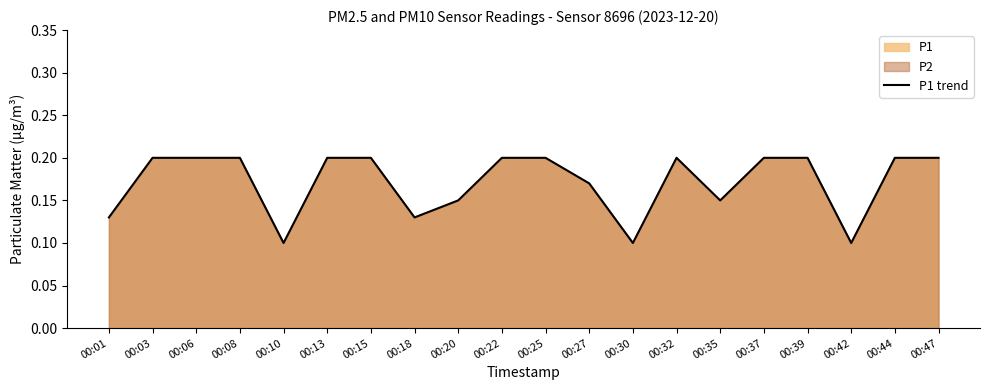

Reading left to right, list all the values displayed in this chart.

0.1	0.2	0.2	0.2	0.1	0.2	0.2	0.1	0.1	0.2	0.2	0.2	0.1	0.2	0.1	0.2	0.2	0.1	0.2	0.2